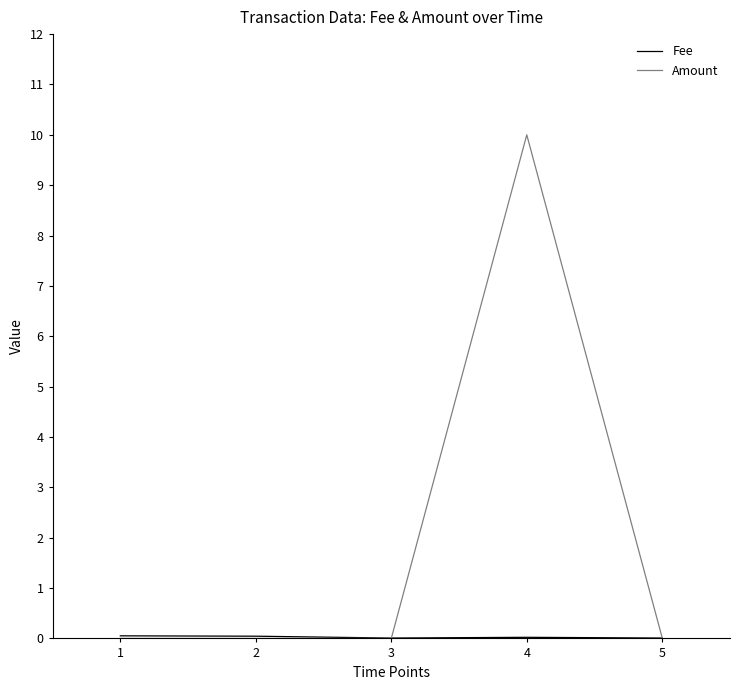

True or false: Amount has more than 0 interior local peaks.

True